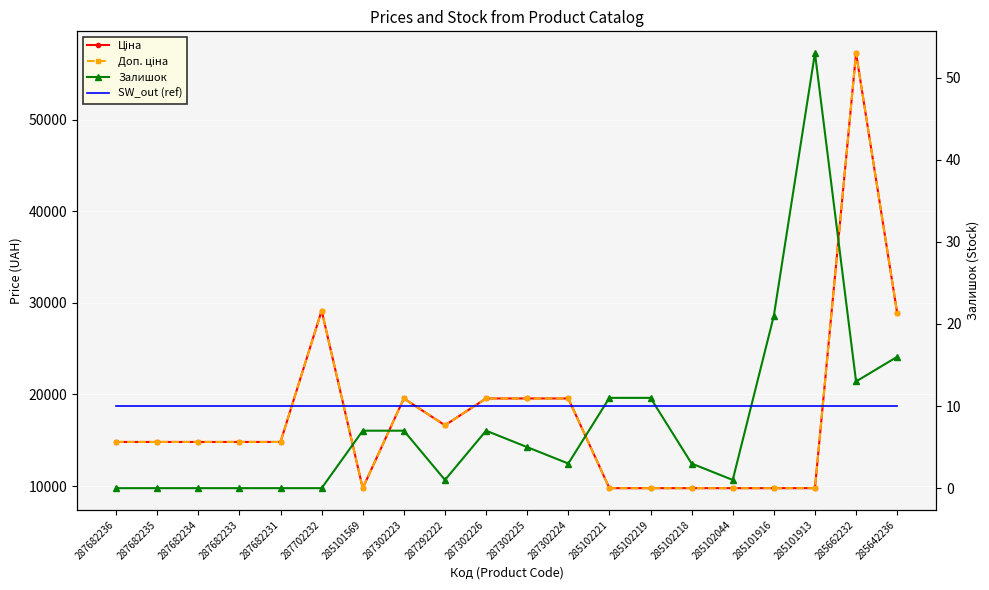

What is the spread (max minus min) of values at 287682236?

14817.6